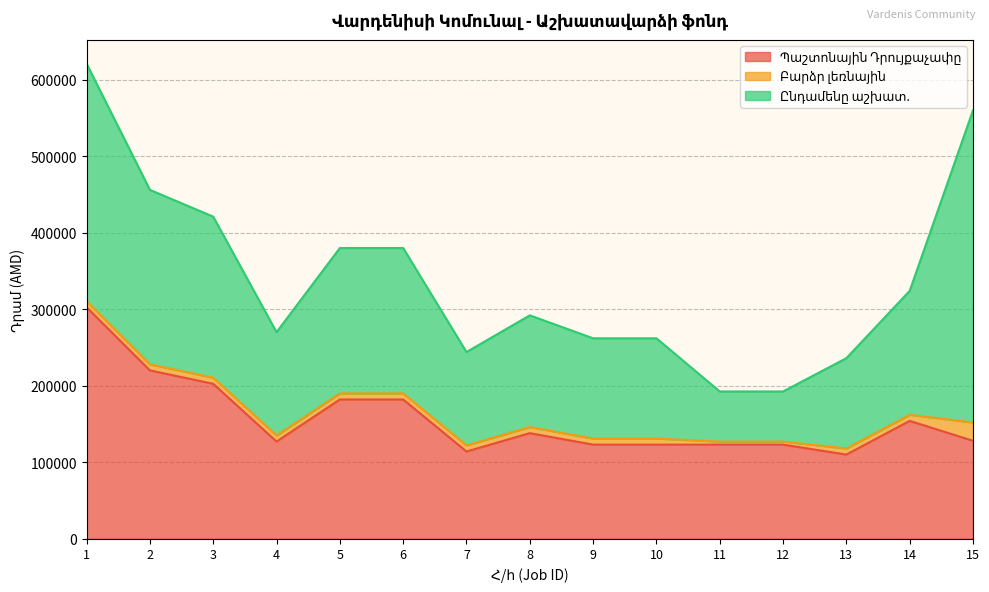

What is the difference between the maximum and minimum values in the Պաշտոնային Դրույքաչափը series?

192500